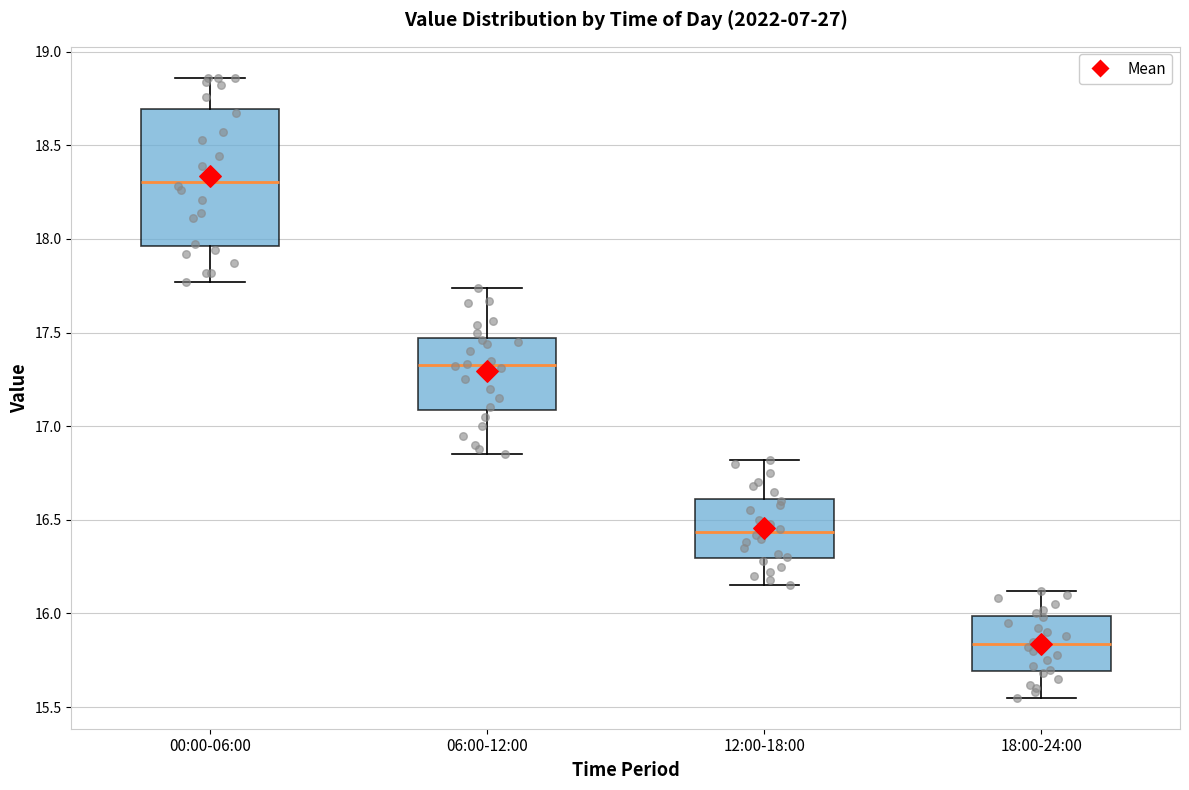

Reading left to right, read every box against the y-axis: the position of its median line, the range the box covers, and the ends of its whiskers. The values are not printed on the chart, so give them approximately, as read against the axis.

00:00-06:00: median 18.30, box 17.95 to 18.70, whiskers 17.75 to 18.85
06:00-12:00: median 17.35, box 17.10 to 17.45, whiskers 16.85 to 17.75
12:00-18:00: median 16.45, box 16.30 to 16.60, whiskers 16.15 to 16.80
18:00-24:00: median 15.85, box 15.70 to 16.00, whiskers 15.55 to 16.10